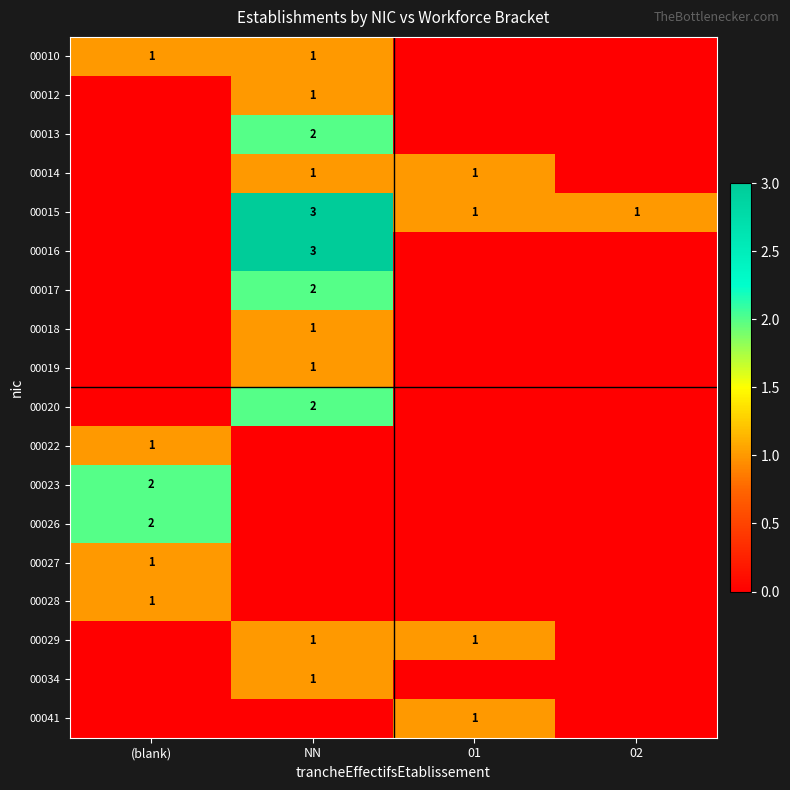

Is it true that 00028 equals 0 at (blank)?

False